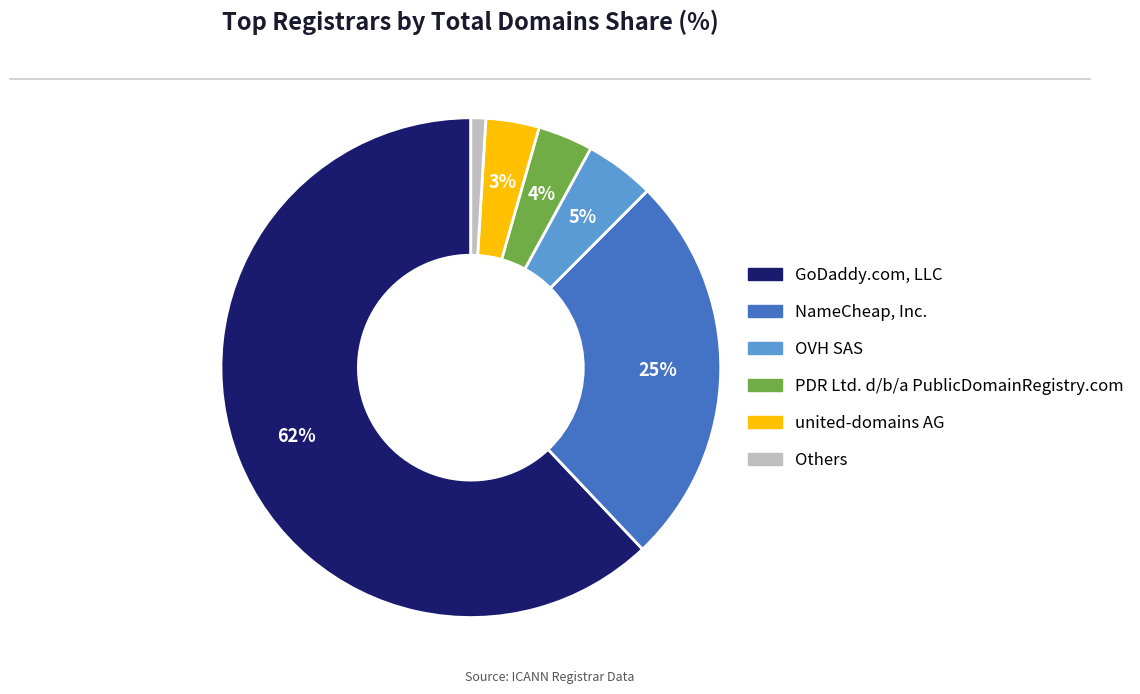

Does GoDaddy.com, LLC account for over 50% of the chart?

Yes